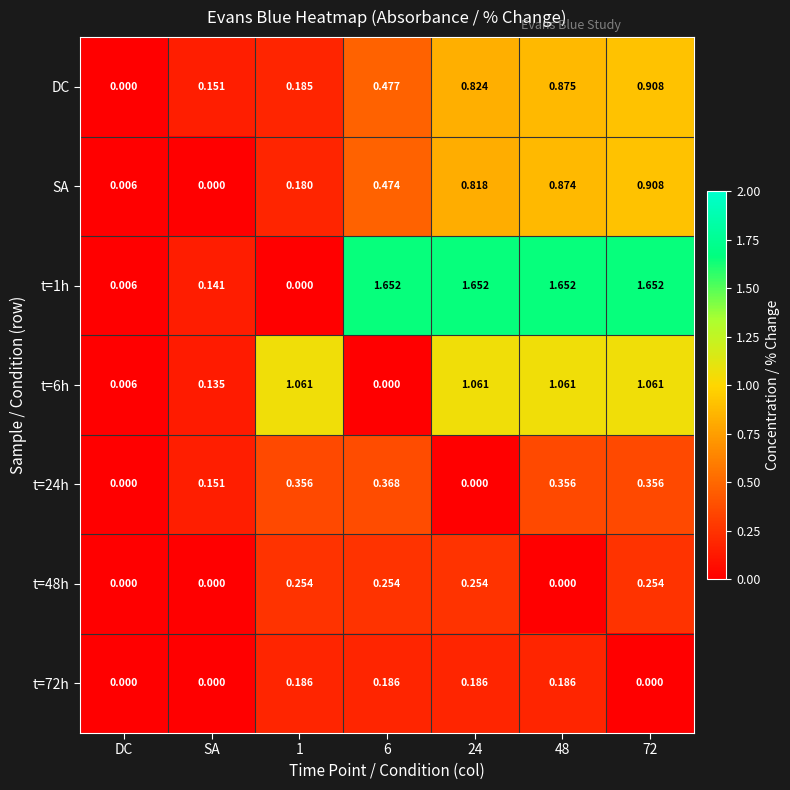

Is the value of DC at 6 greater than the value of t=48h at 72?

Yes